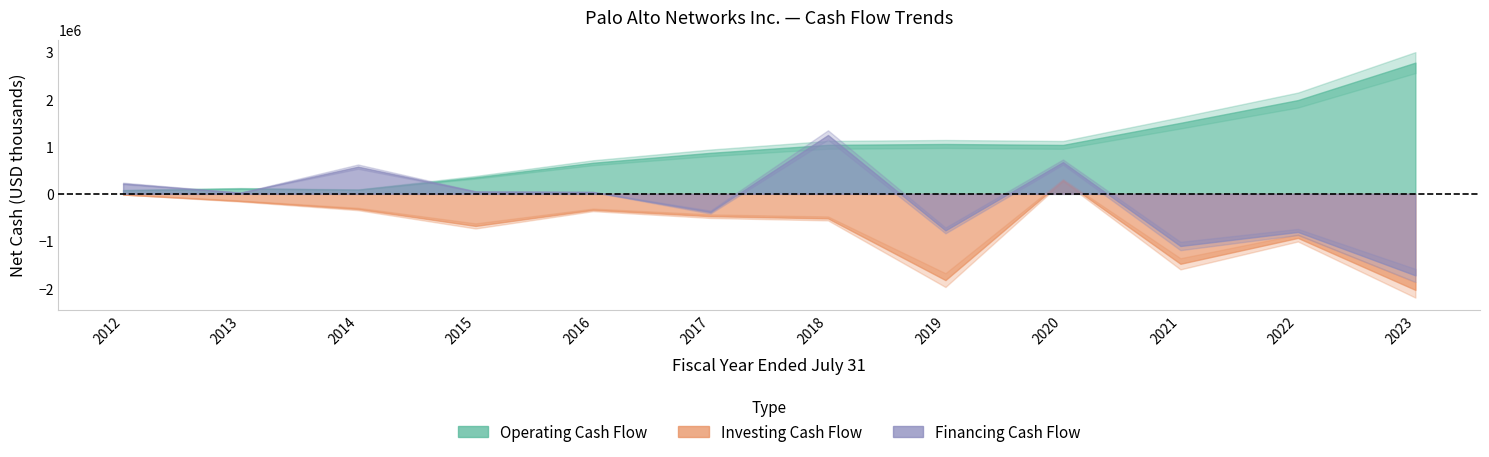

How many times do Financing Cash Flow and Operating Cash Flow cross each other?

5